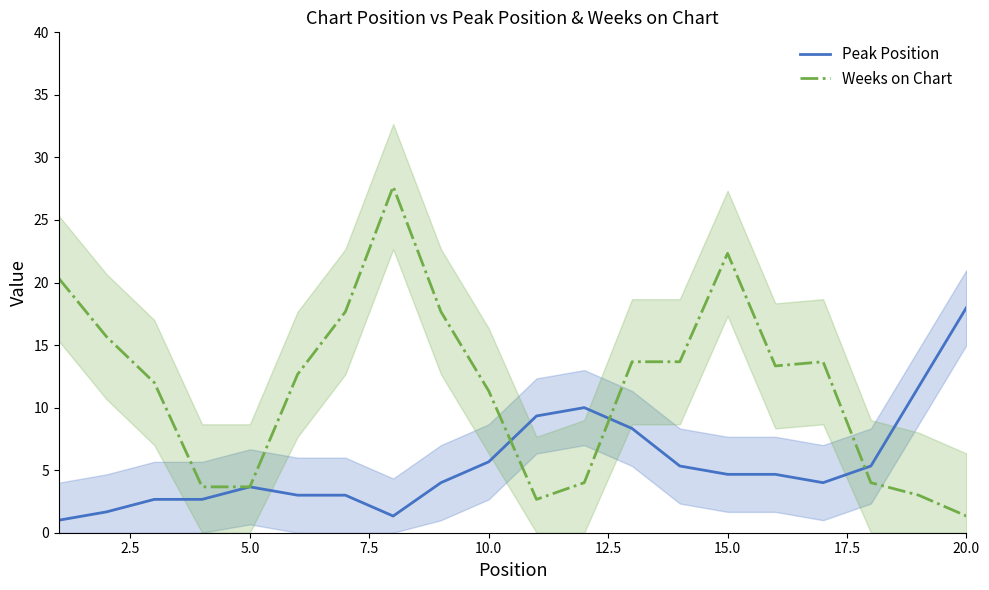

At which label does Weeks on Chart reach its minimum?

20.0